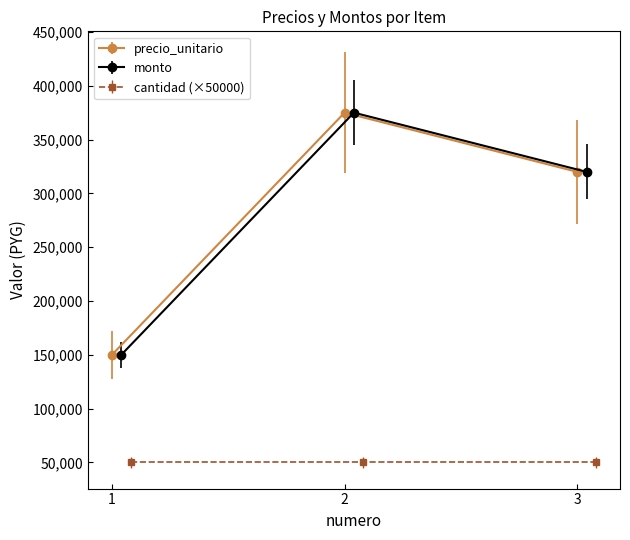

What is the value of the monto point at the 1st from the left?

150000